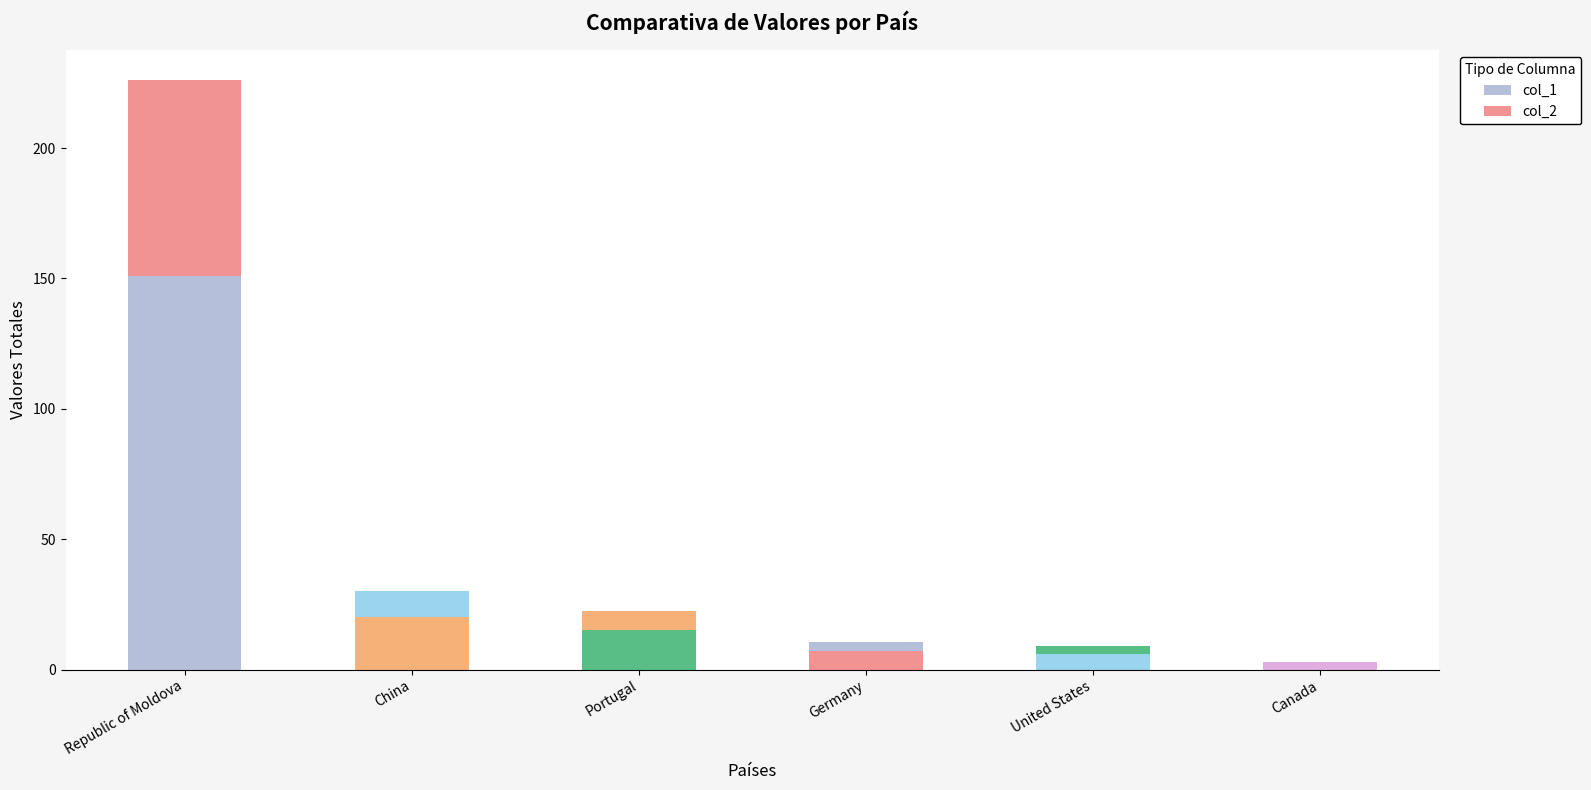

How many categories are shown in the chart?

6